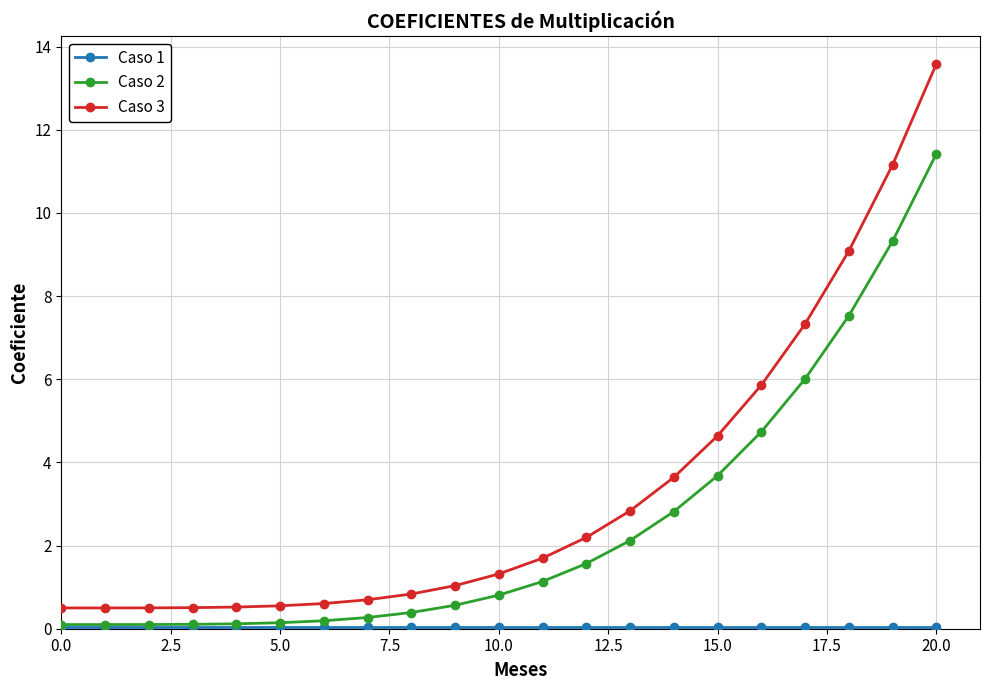

Which series has the largest total across all categories?

Caso 3